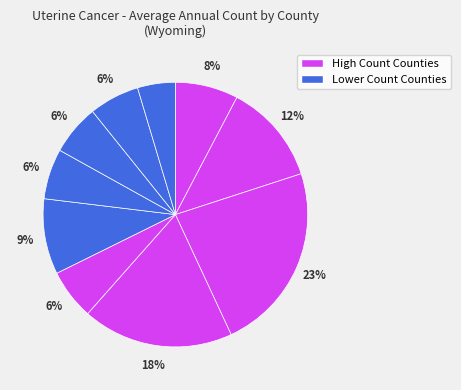

How many segments does this pie chart have?

10